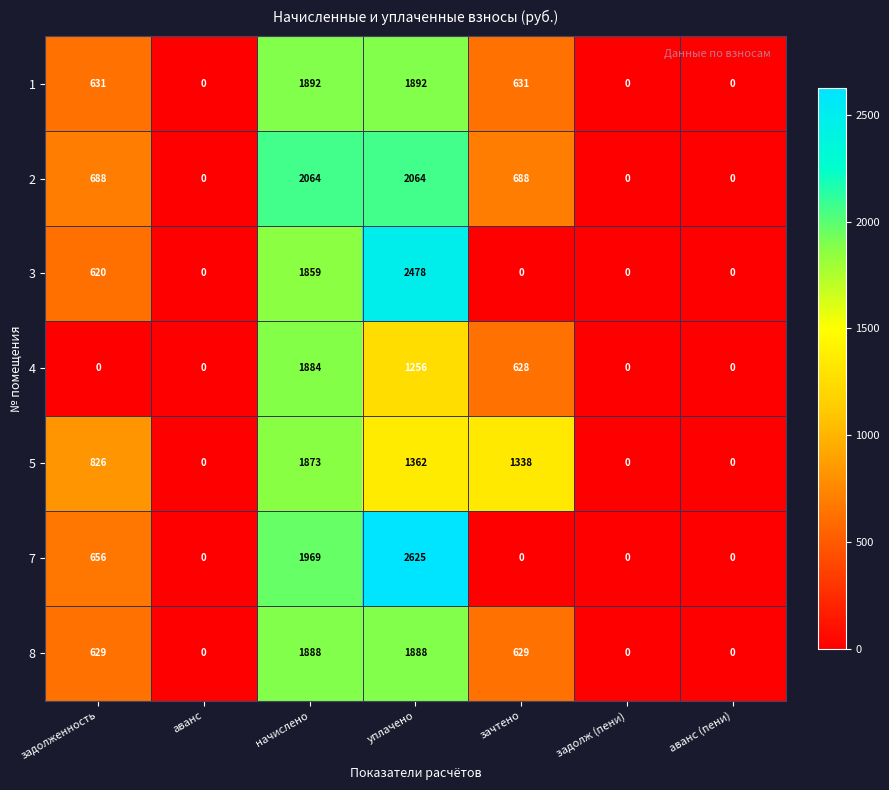

Between задолженность and уплачено, which series saw the biggest shift?

7